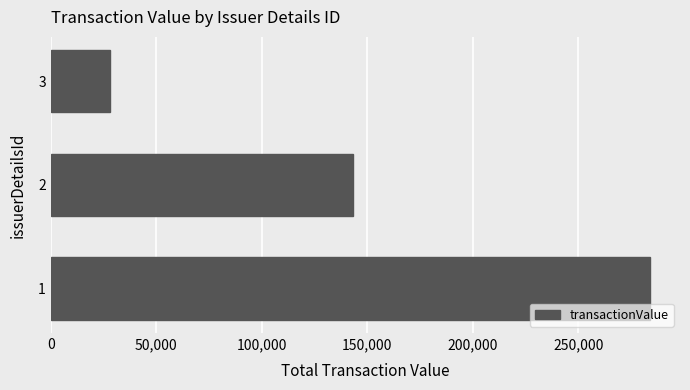

How many data points does each series have?

3